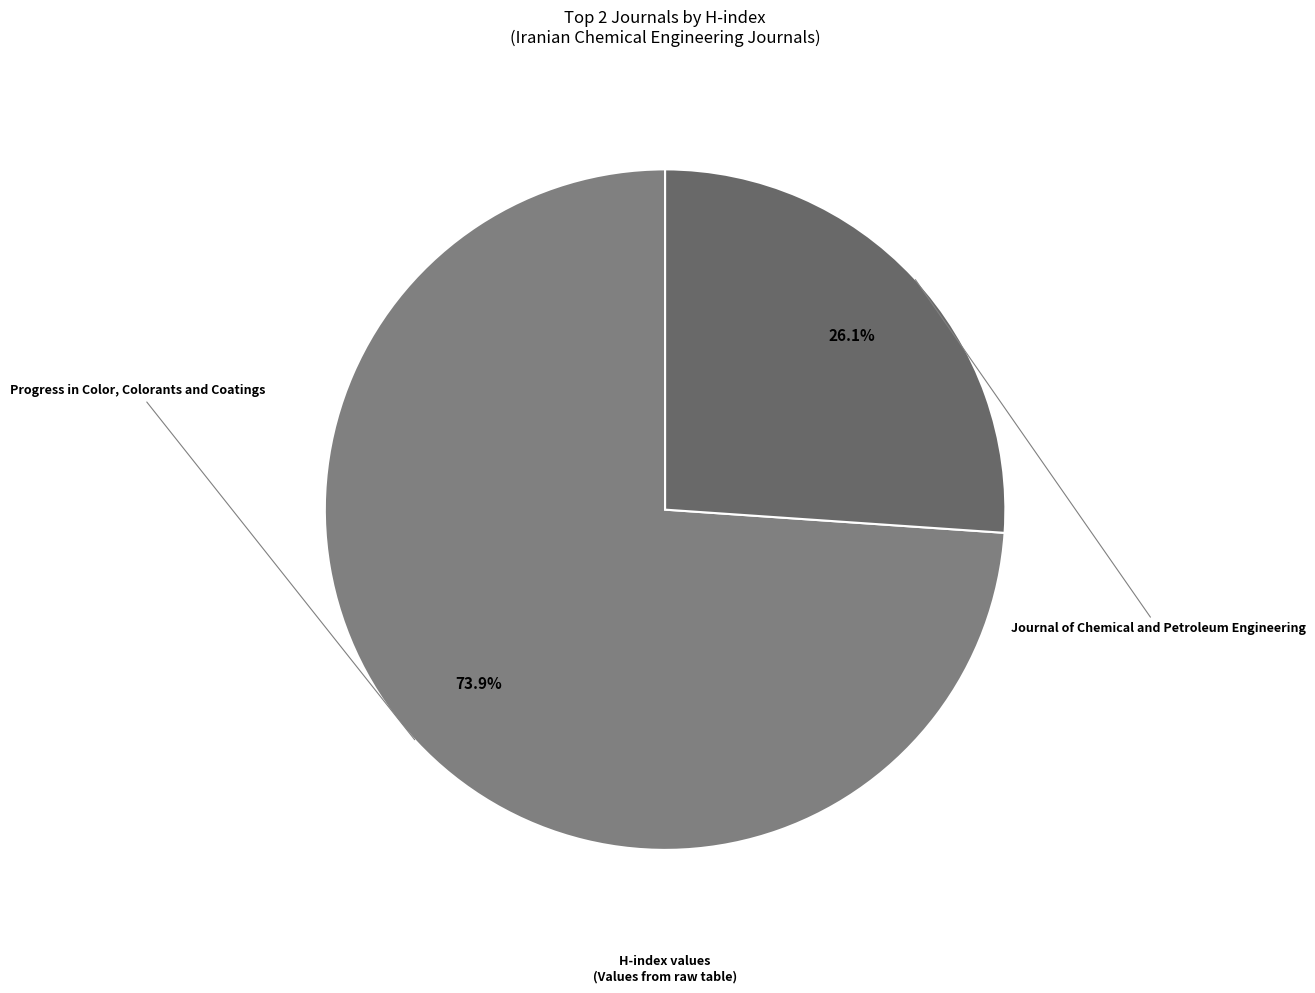

Is there any slice that represents more than half of the pie?

Yes